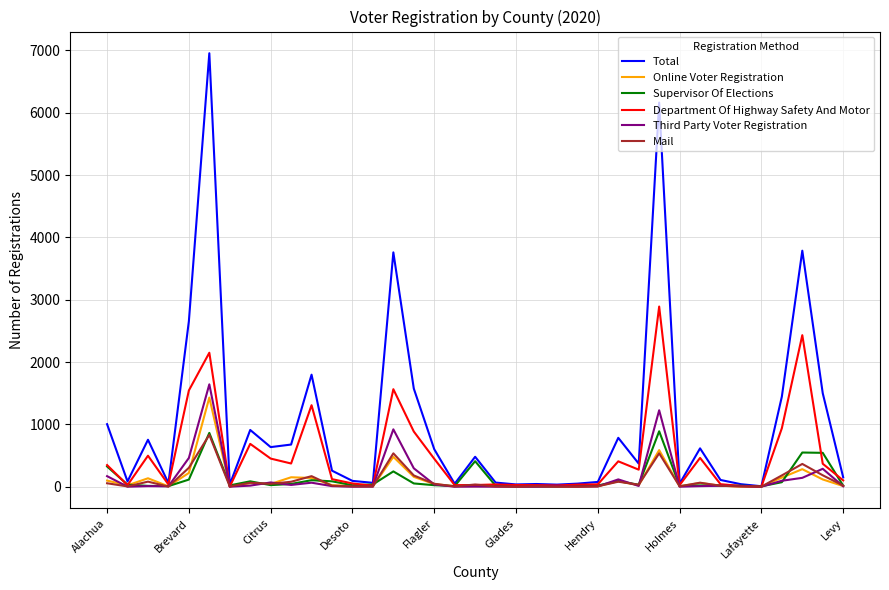

What is the average value of the Total series?

1020